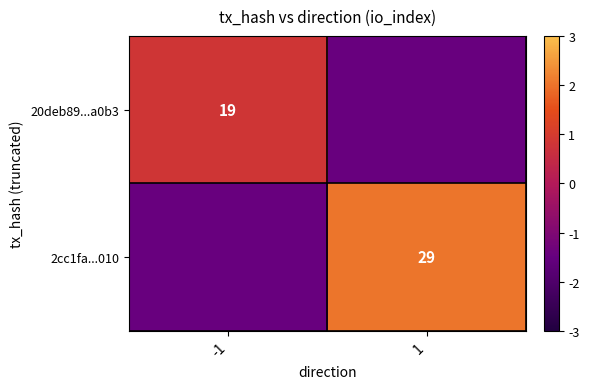

How many series are shown in this chart?

2